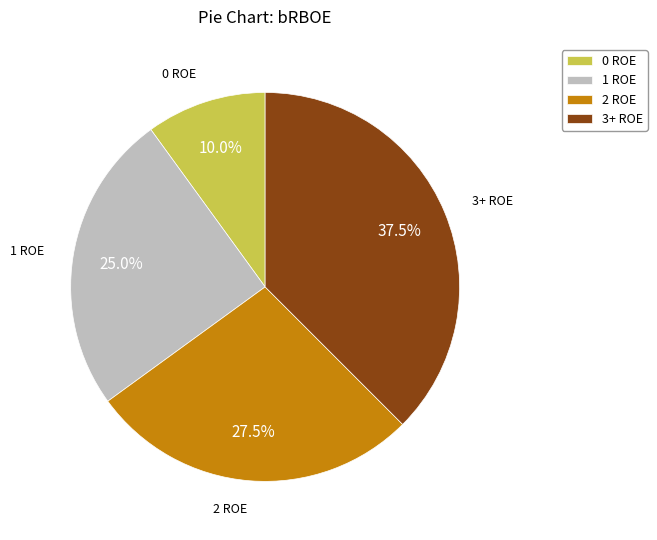

How many segments does this pie chart have?

4